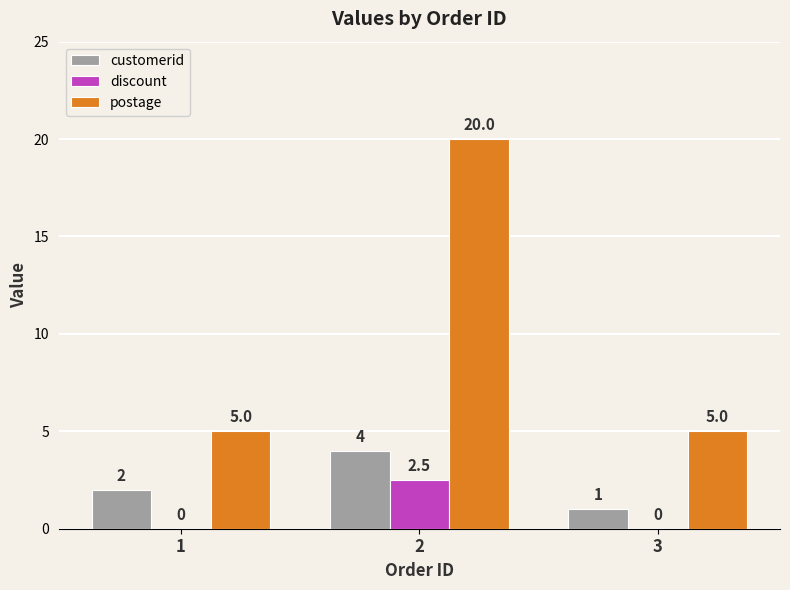

How many customerid values are between 1 and 4?

3